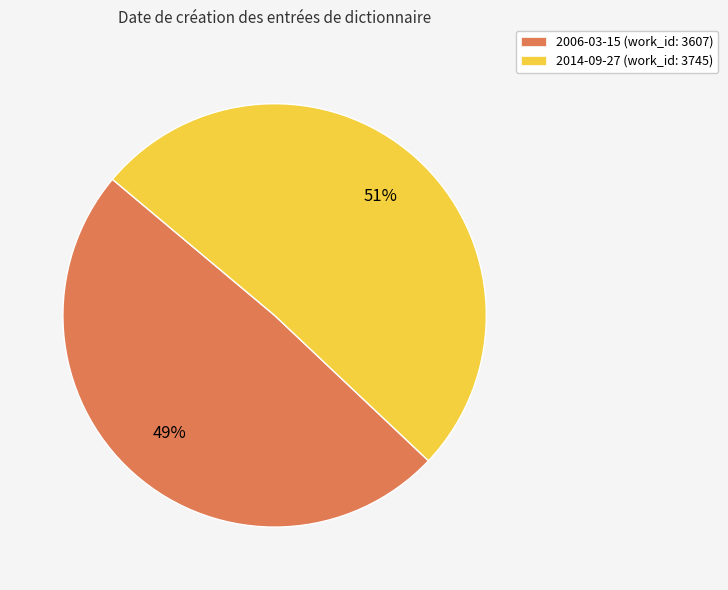

To the nearest percent, what is the average slice percentage?

50%